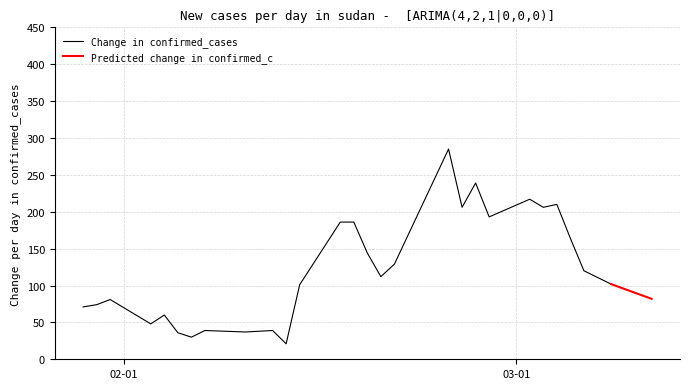

Reading left to right, what are all the values shown in this chart?

71	74	81	48	60	36	30	39	37	39	21	101	186	186	144	112	129	285	206	239	193	217	206	210	164	120	102